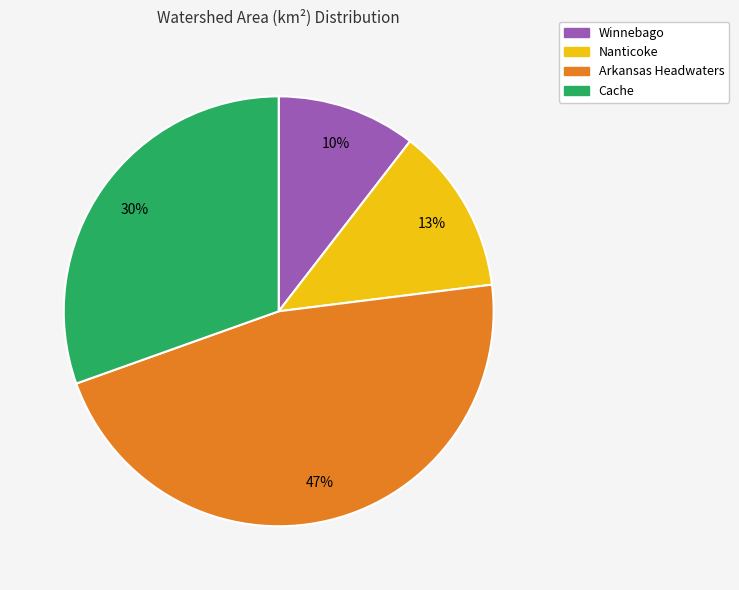

Does any single category account for the majority?

No